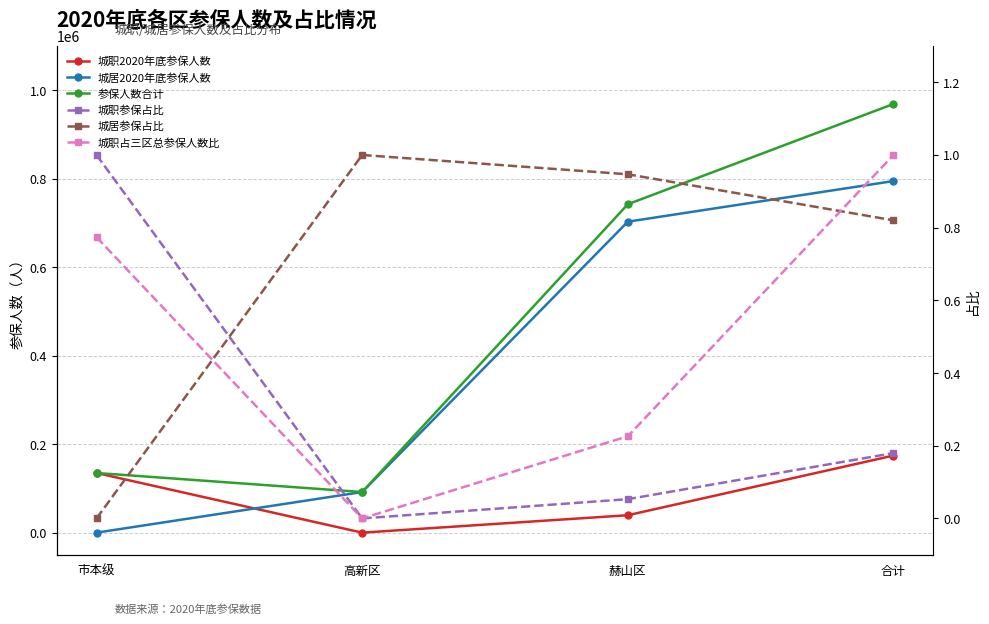

What is the total value across all series at 赫山区?

1484467.2